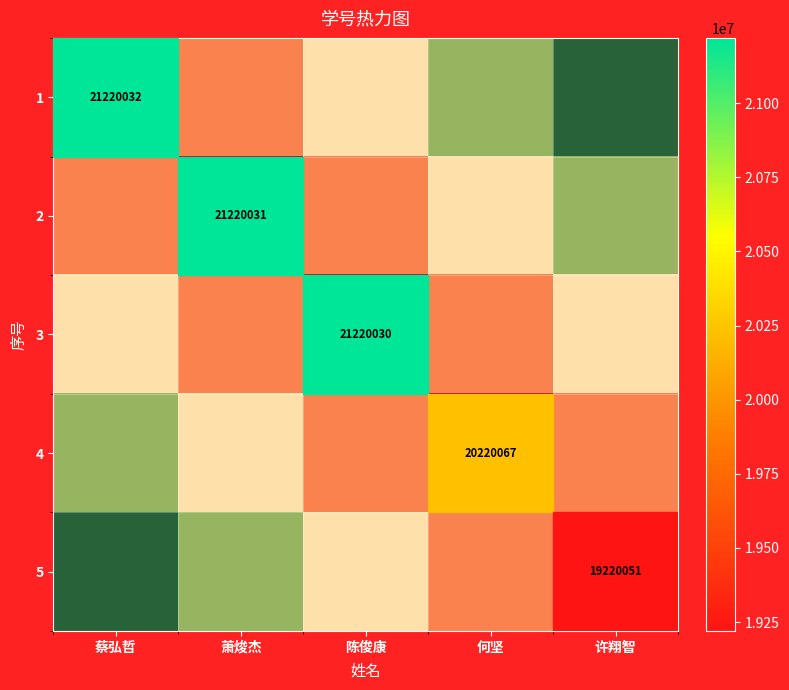

How many data points does each series have?

5